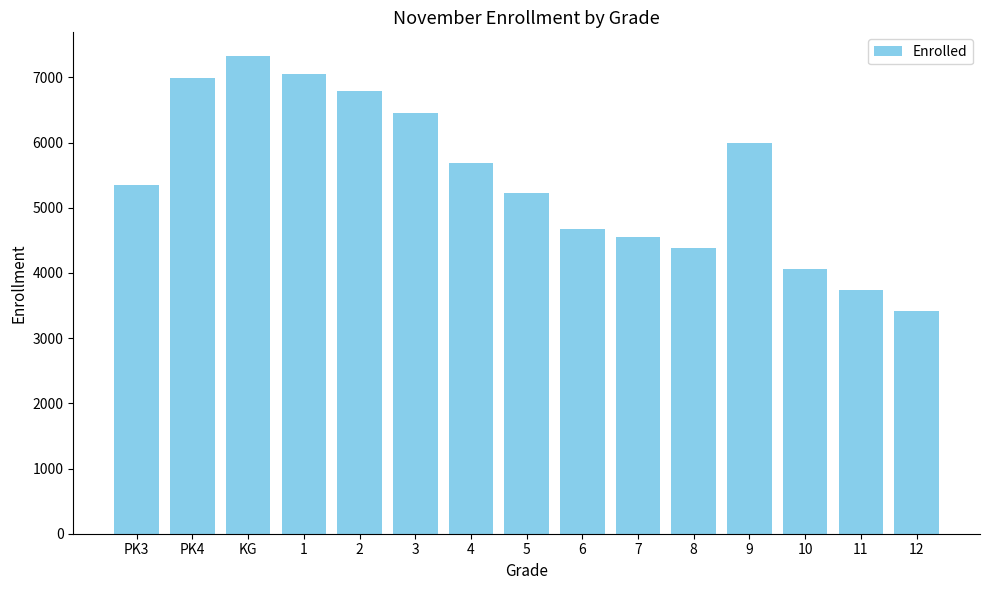

What is the label of the 11th bar from the left?

8